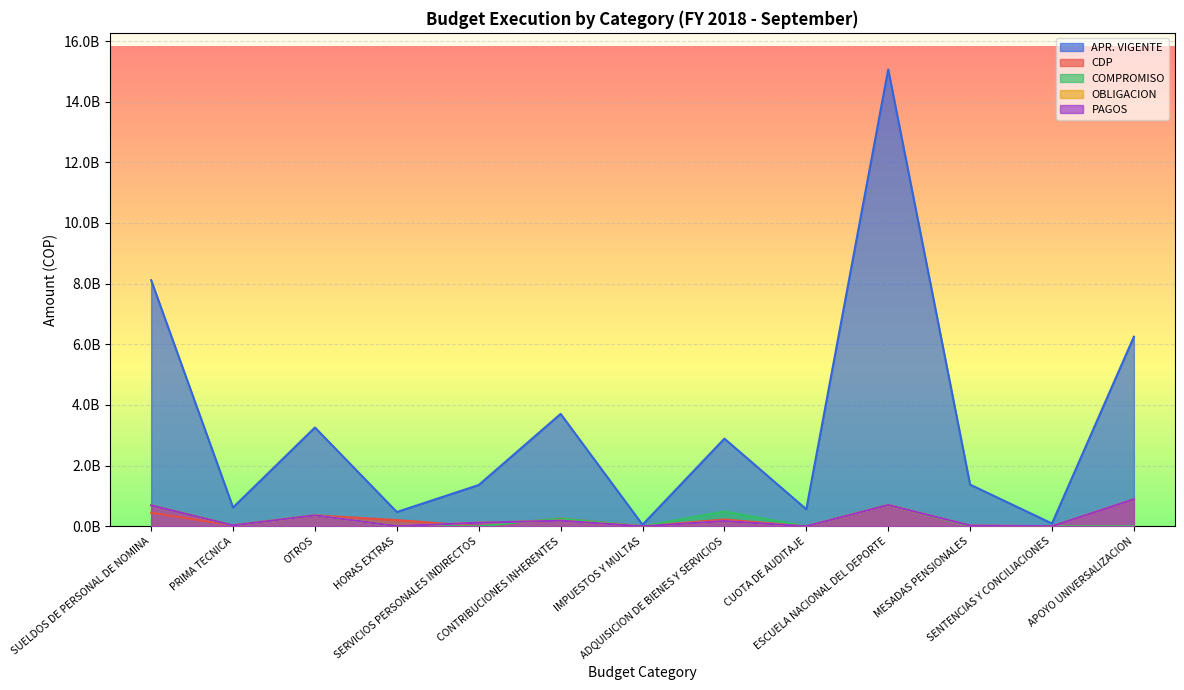

Which series ends up on top after the final intersection of COMPROMISO and OBLIGACION?

COMPROMISO